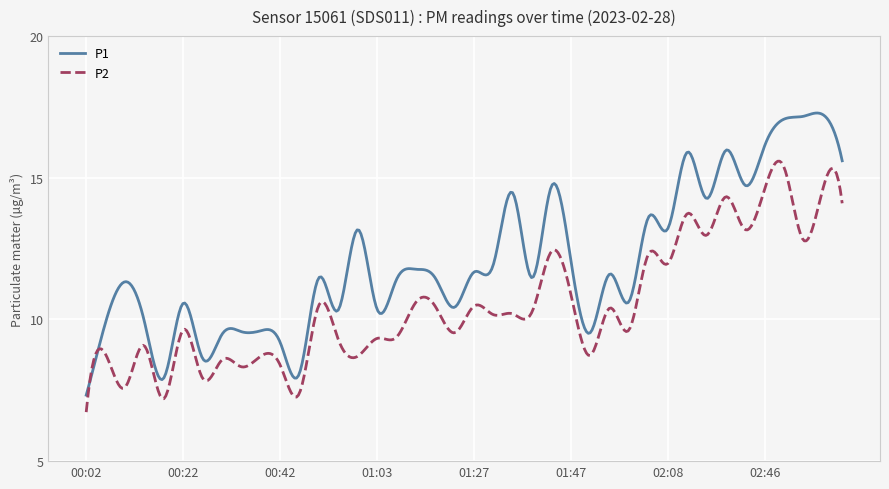

Rank the series by their maximum value, from highest to lowest.

P1, P2